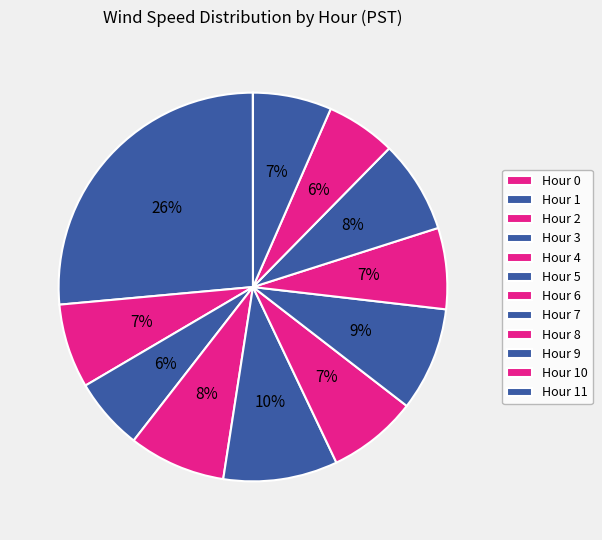

How many segments does this pie chart have?

12